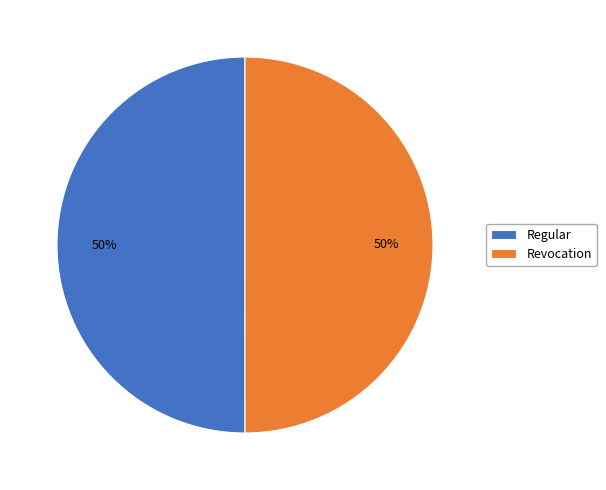

What is the ratio of the value at Regular to the value at Revocation?

1.0